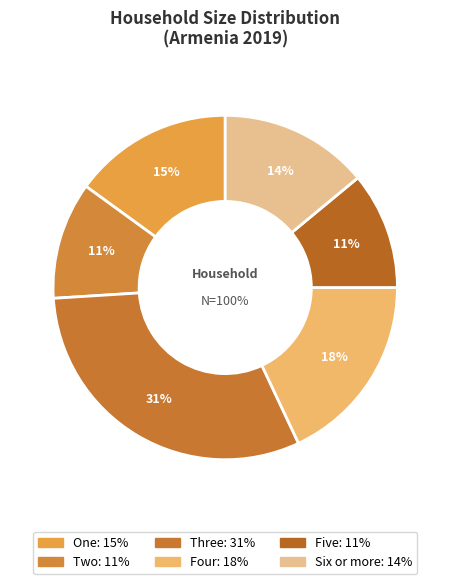

Is there a majority slice in this chart?

No